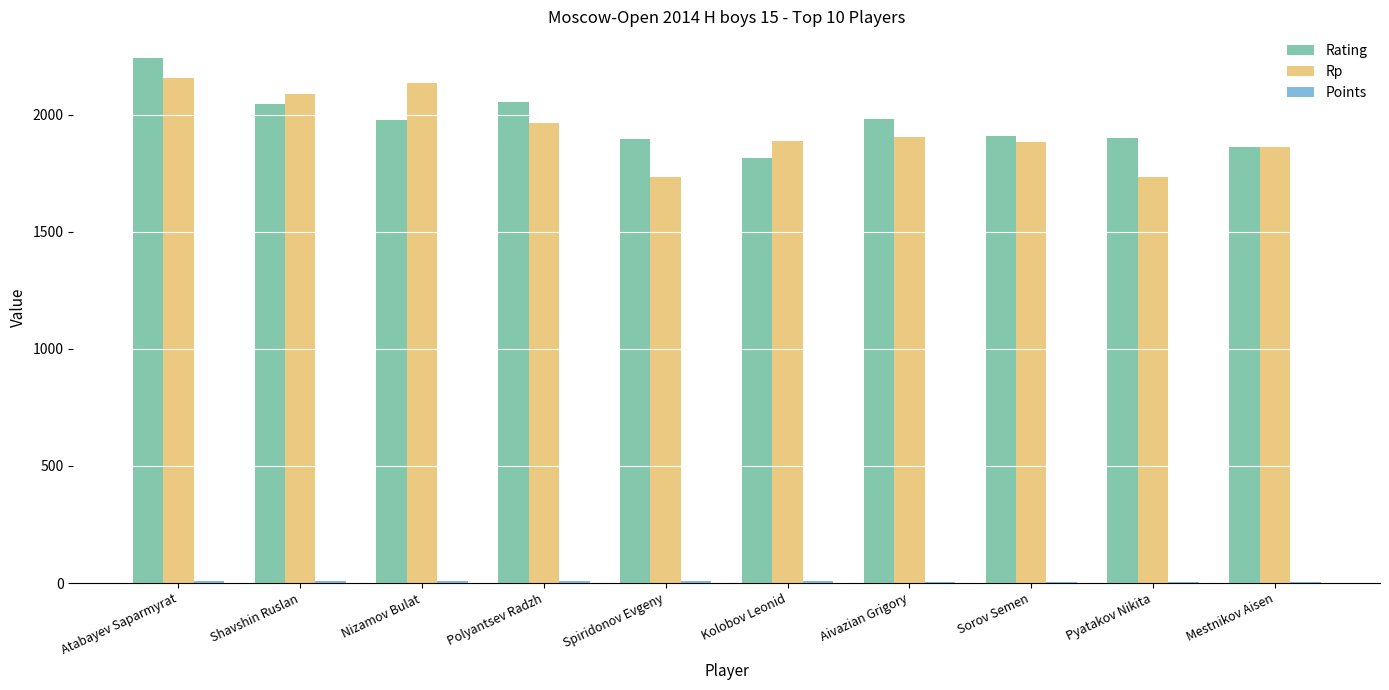

At which category is the sum across all series the highest?

Atabayev Saparmyrat